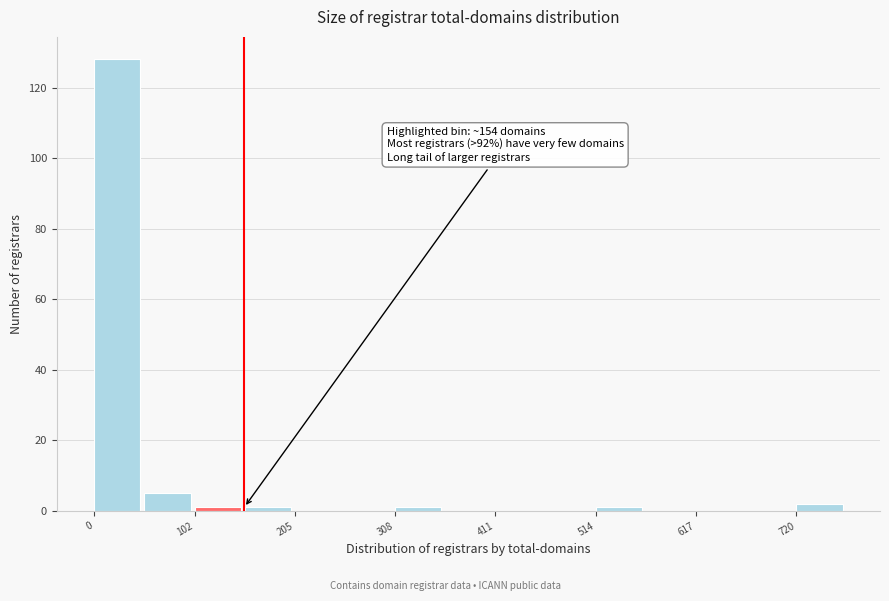

Read against the x-axis, roughly where is the centre of the tallest bar?

20